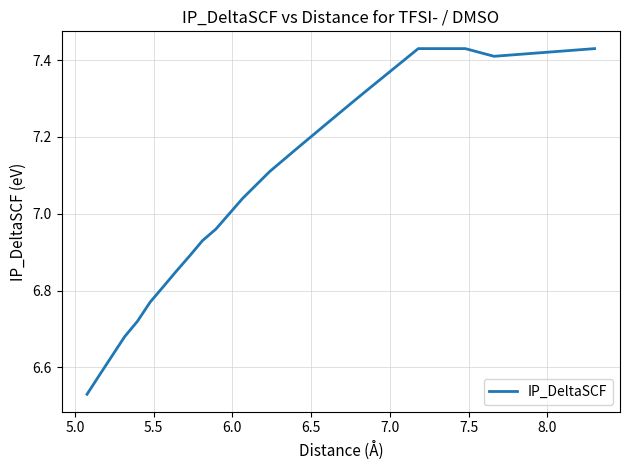

Is this an area chart (filled region under the line)?

No